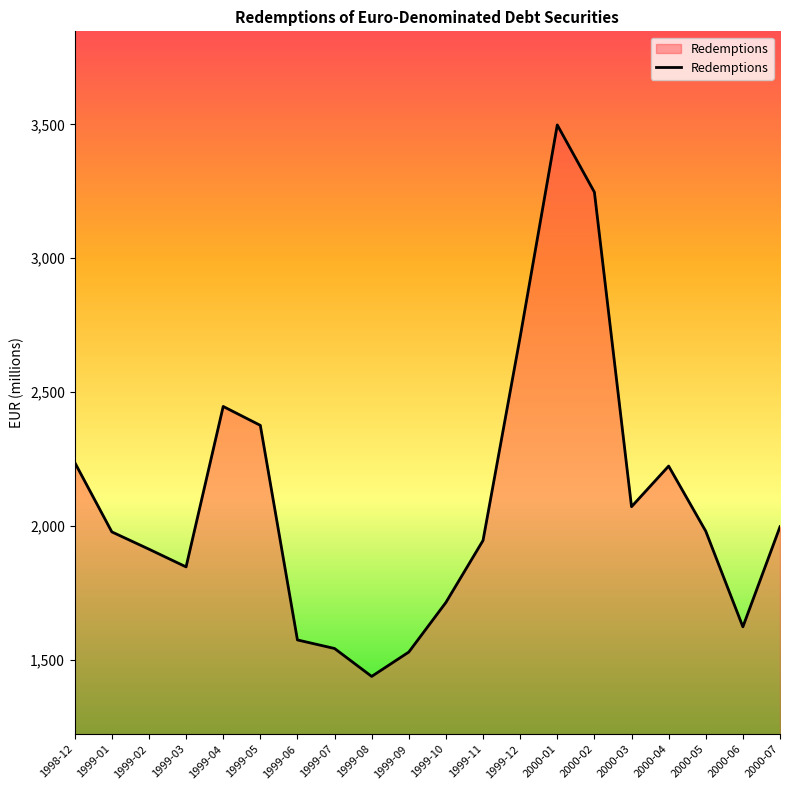

What is the average value?

2093.9